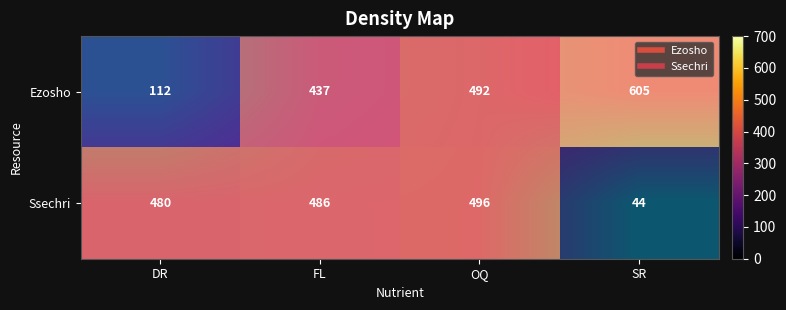

Rank the series by their maximum value, from lowest to highest.

Ssechri, Ezosho